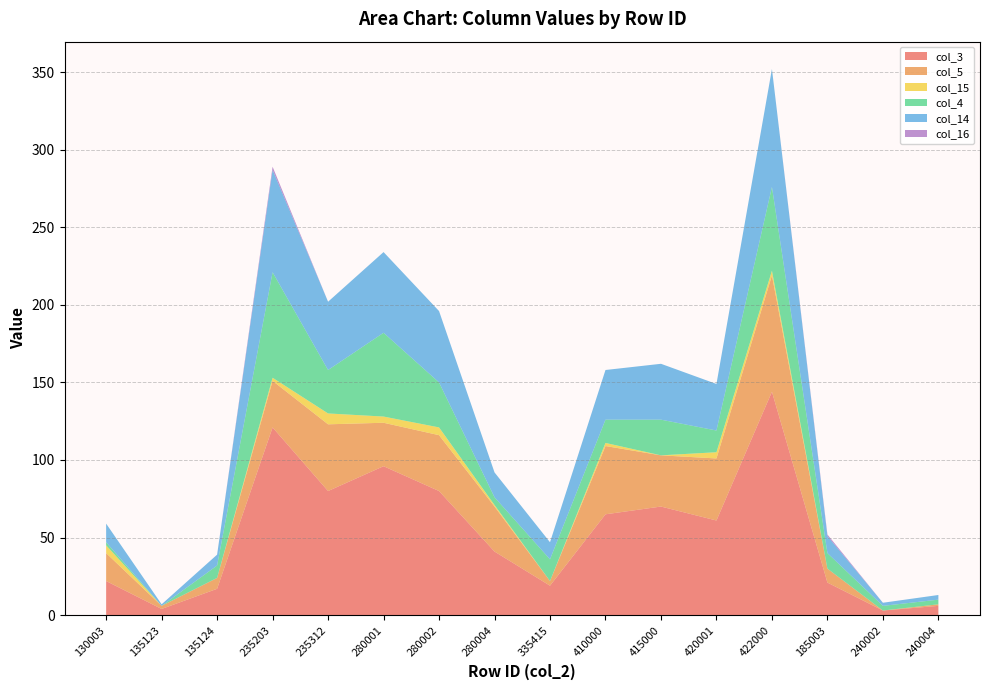

Reading left to right, list all the values displayed in this chart.

col_3: 22	4	17	121	80	96	80	41	19	65	70	61	144	21	3	6
col_5: 18	2	7	30	43	28	36	29	3	44	33	40	75	9	0	1
col_15: 5	0	0	2	7	4	5	1	0	2	0	4	3	0	0	0
col_4: 2	0	8	68	28	54	29	5	14	15	23	14	54	10	3	3
col_14: 12	1	7	66	44	52	46	16	11	32	36	30	76	11	2	3
col_16: 0	0	0	2	0	0	0	0	0	0	0	0	0	1	0	0